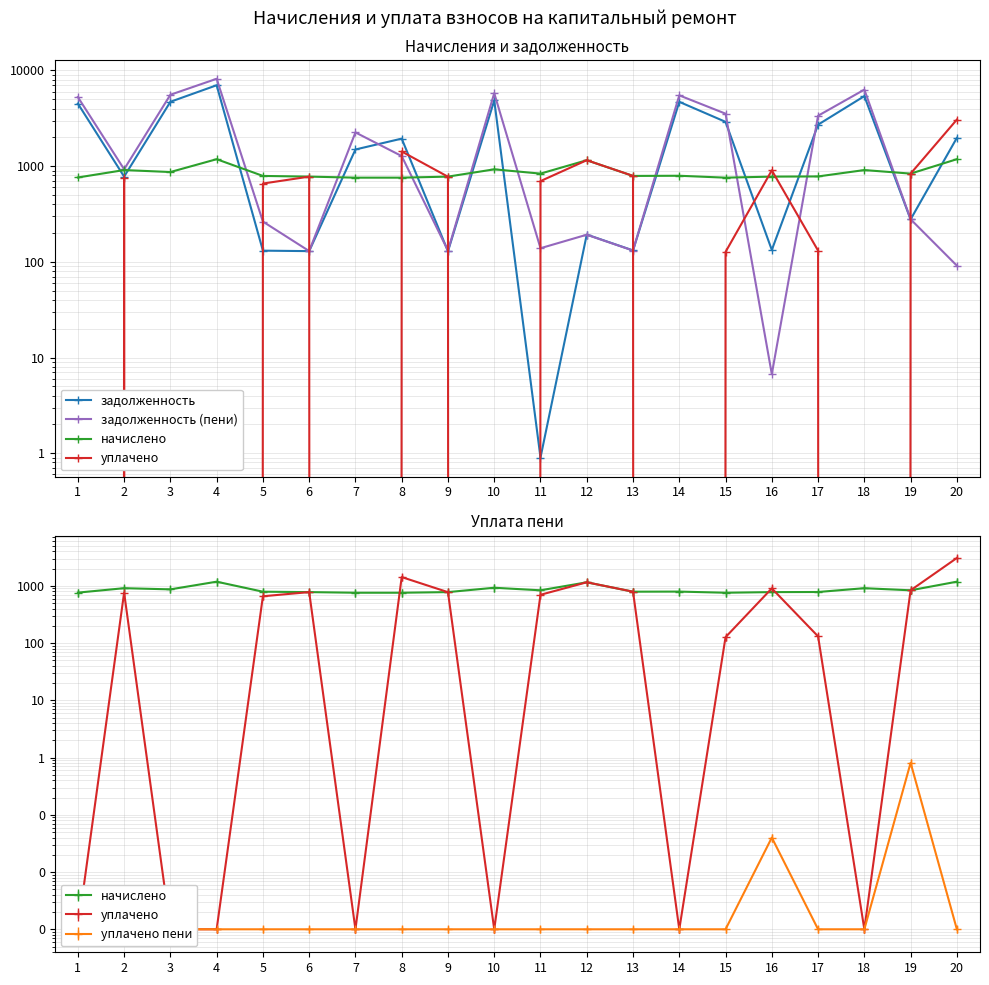

Is this an area chart (filled region under the line)?

No